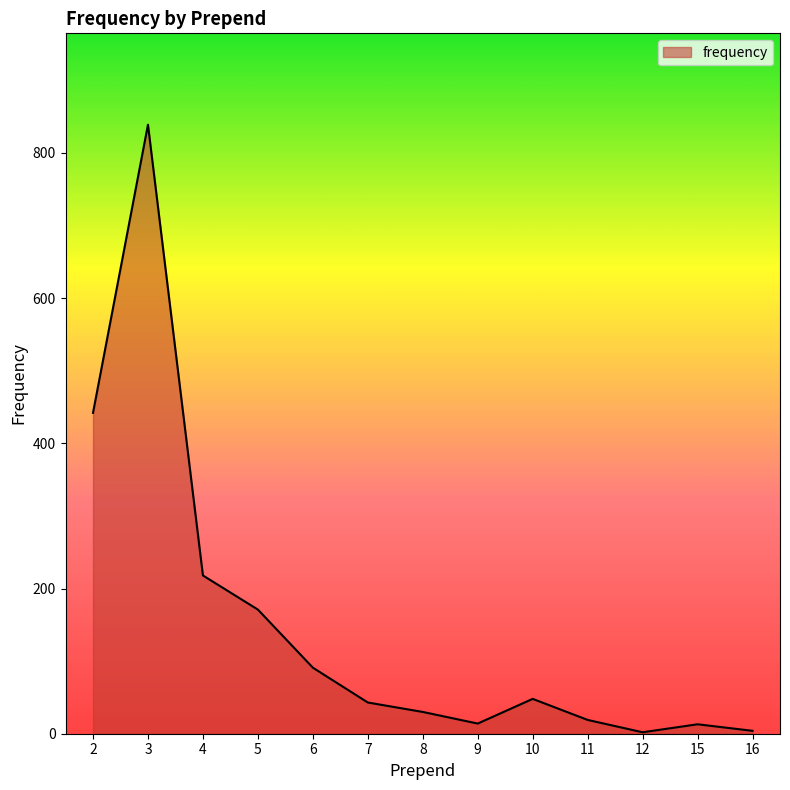

Between 3 and 11, which is larger?

3